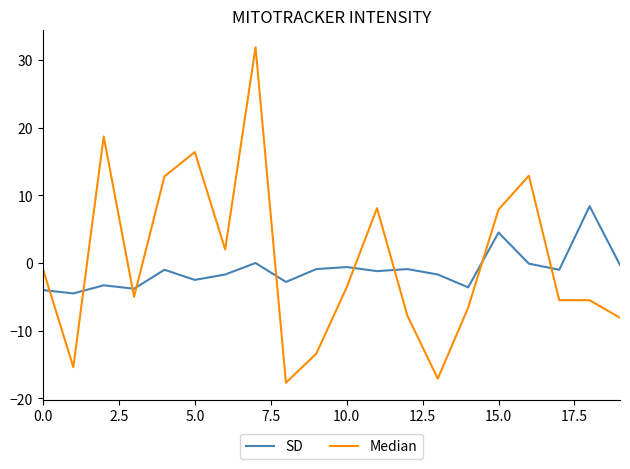

What is the smallest value displayed?

-17.7